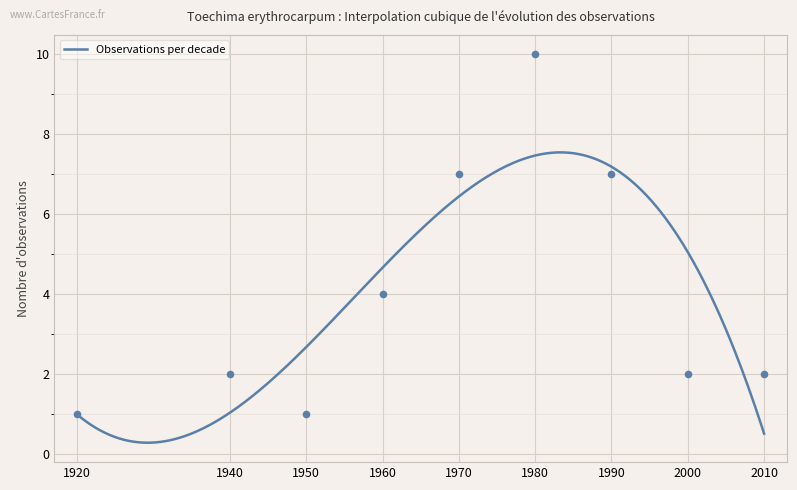

What is the change in value from 1927 to 1962?

+5